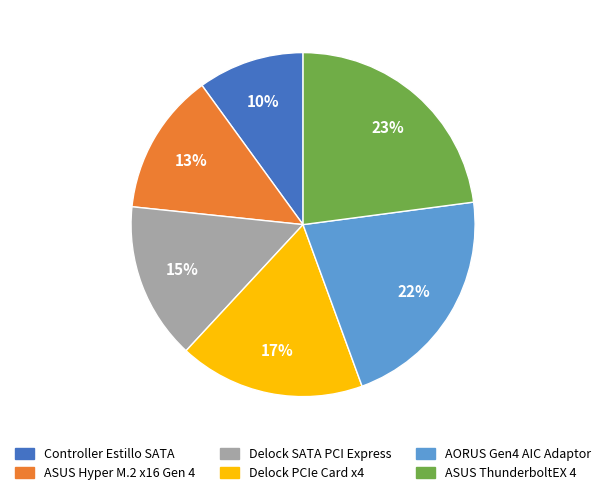

Which category has the smallest portion of the pie?

Controller Estillo SATA